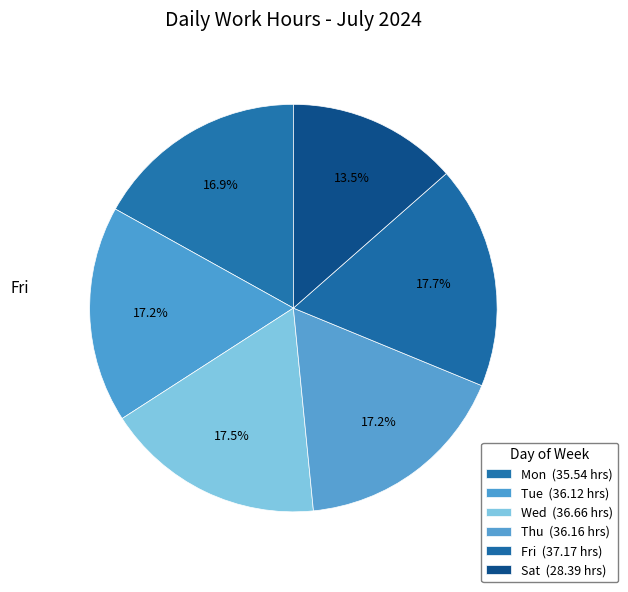

Count the number of slices in the pie.

6